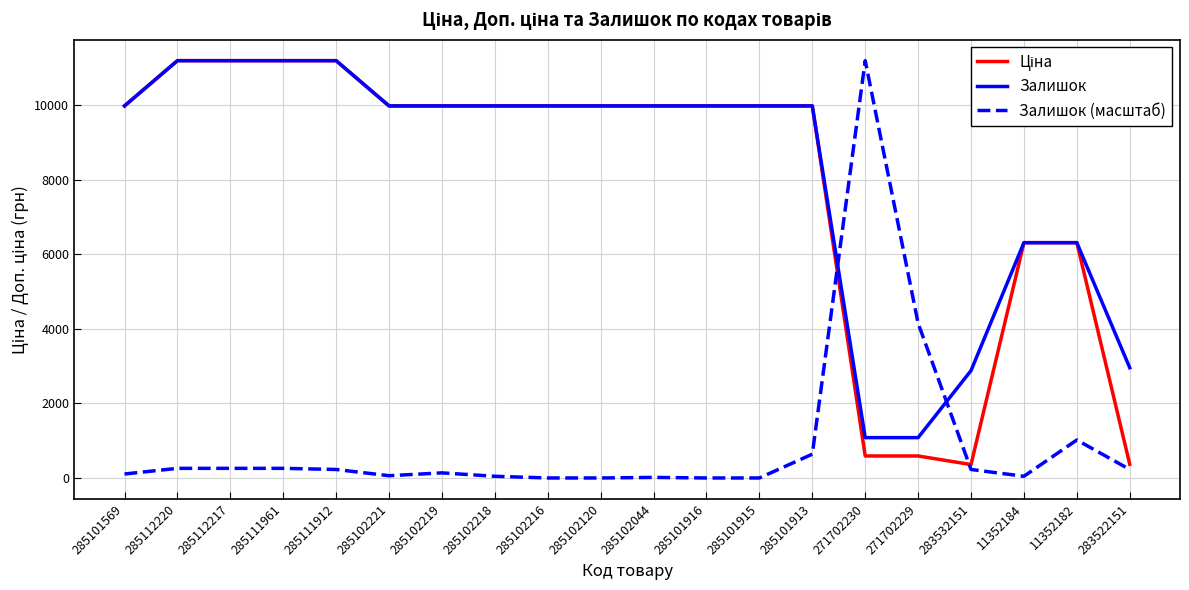

Is it true that Залишок equals 3206.3 at 11352182?

False